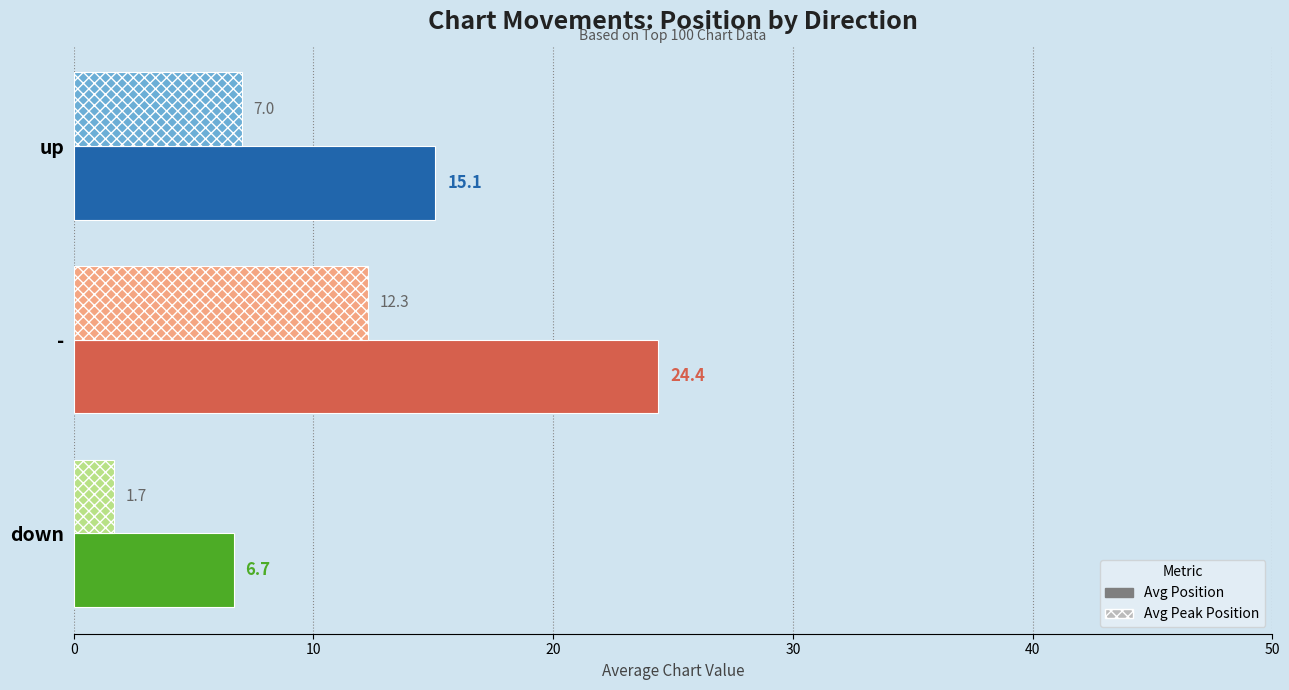

What are all the series names shown in the legend?

Avg Position, Avg Peak Position